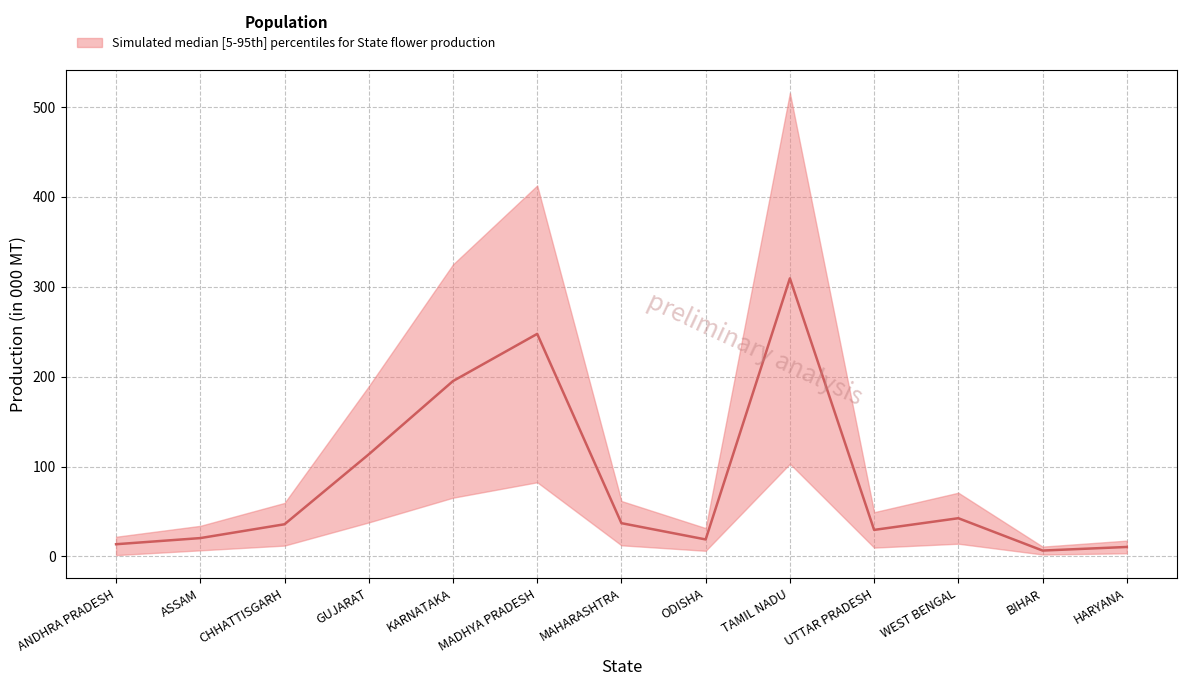

What is the label of the 13th point from the right?

ANDHRA PRADESH